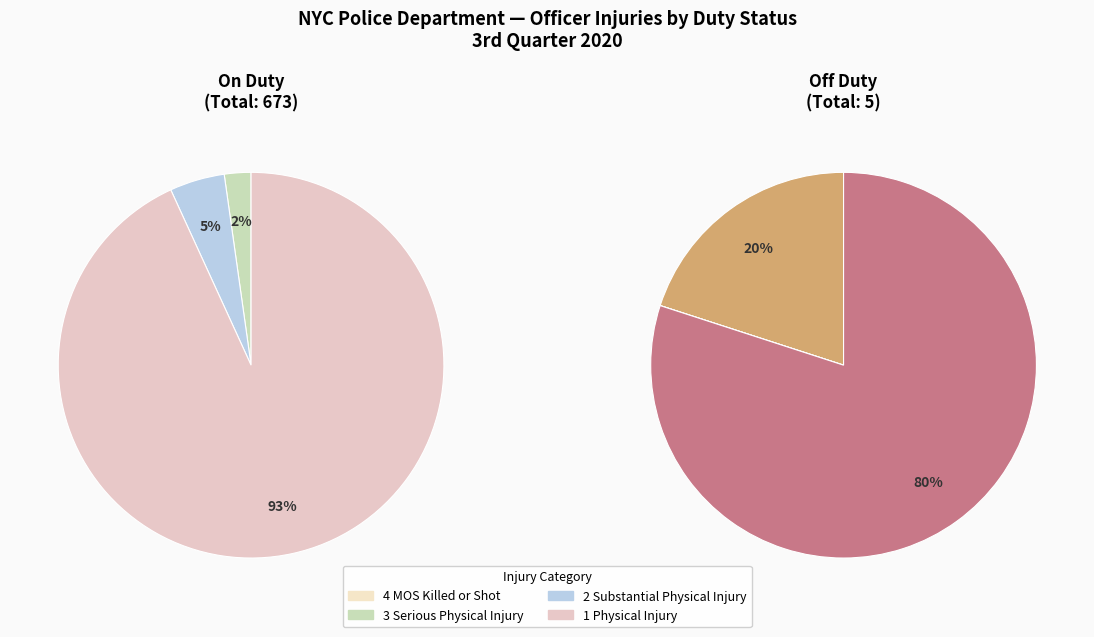

Rank the series by their average value, from highest to lowest.

On Duty, Off Duty